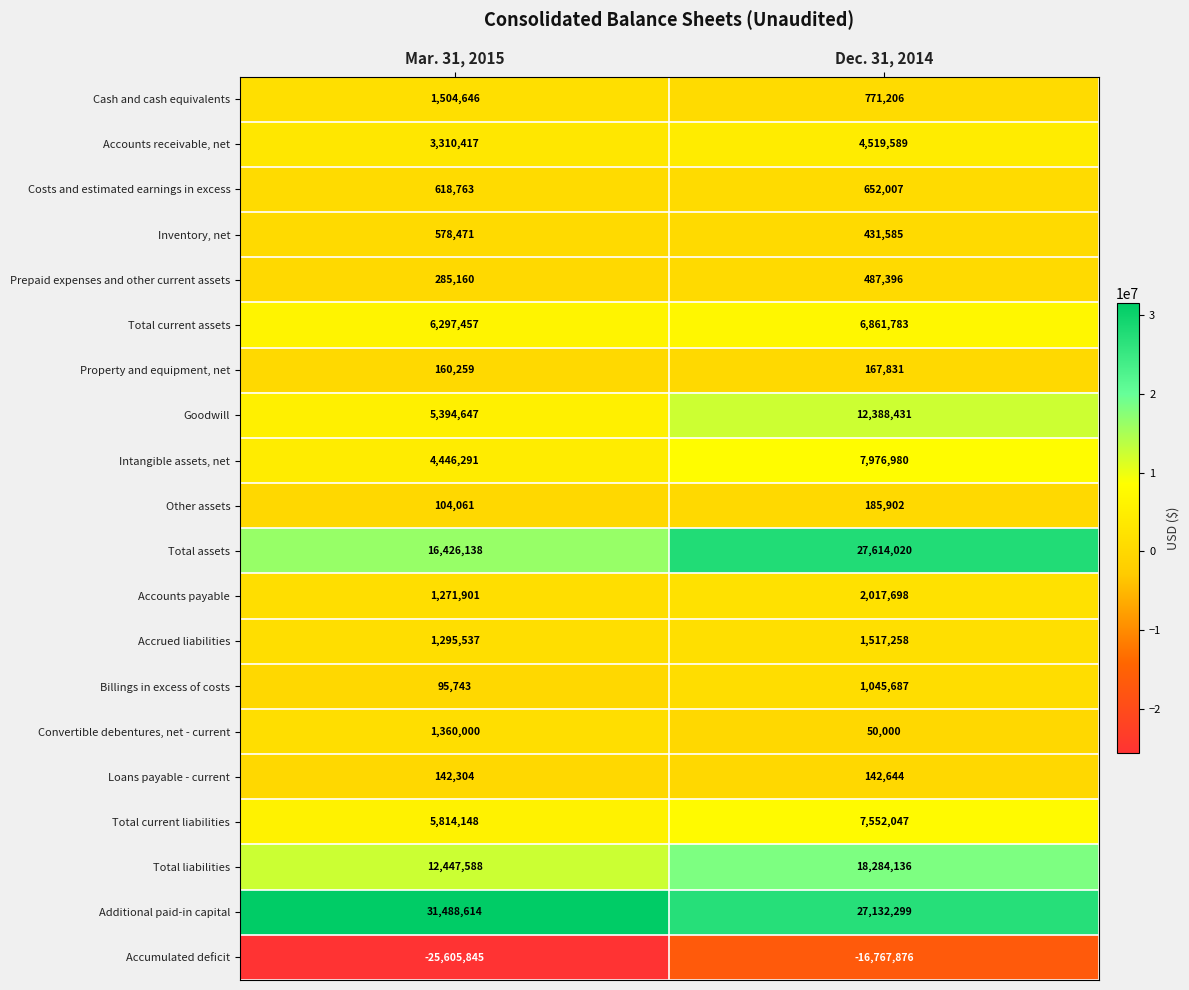

What is the sum of the Loans payable - current values at Dec. 31, 2014 and Mar. 31, 2015?

284948